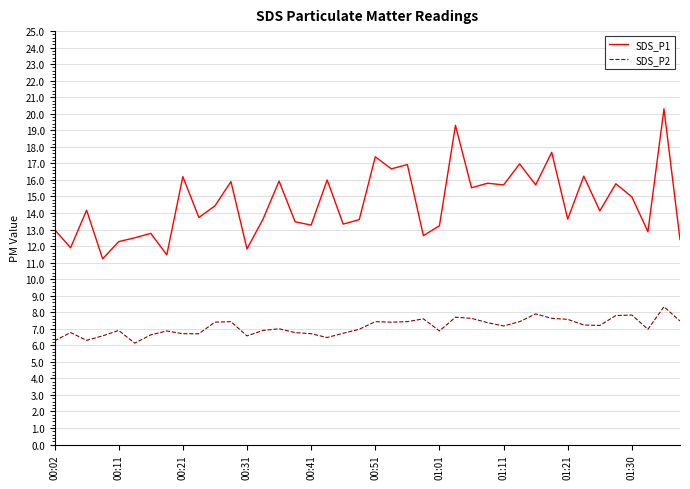

True or false: SDS_P1 and SDS_P2 intersect in this chart.

False